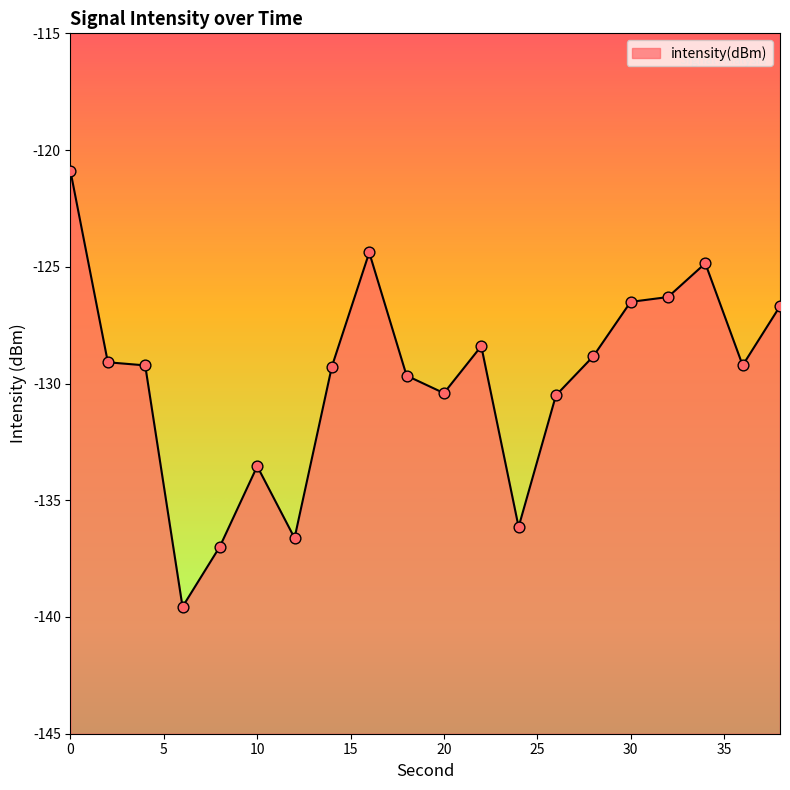

What is the change in value from 12 to 26?

+6.1